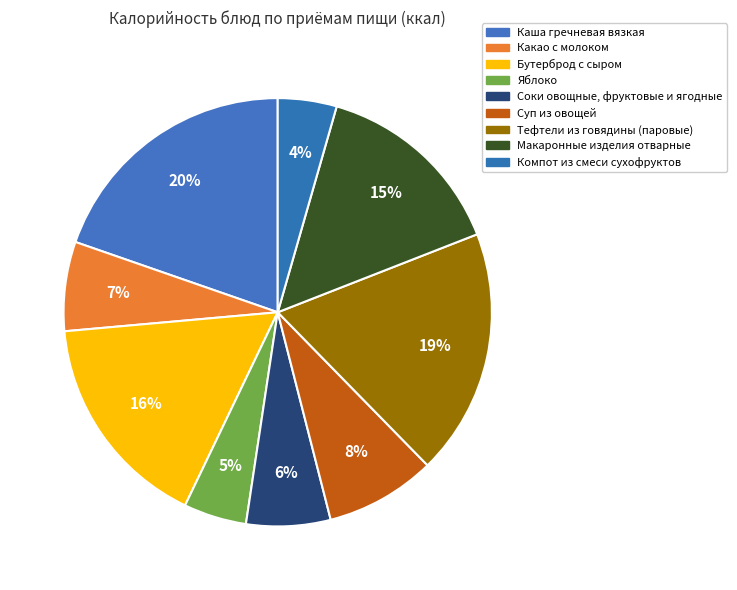

Combined, what portion of the pie is Какао с молоком and Суп из овощей?

15.1%